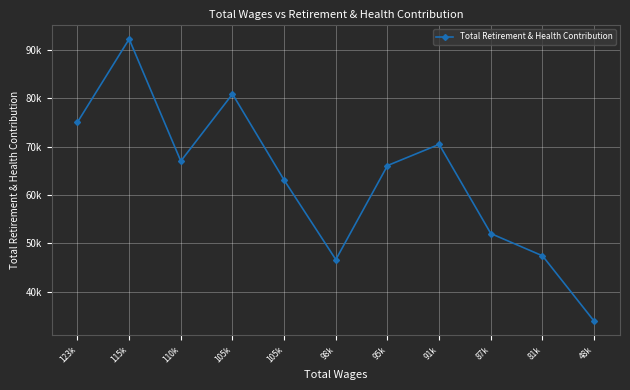

List the labels in order of value, largest first.

115k, 105k, 123k, 91k, 110k, 95k, 105k, 87k, 81k, 98k, 48k